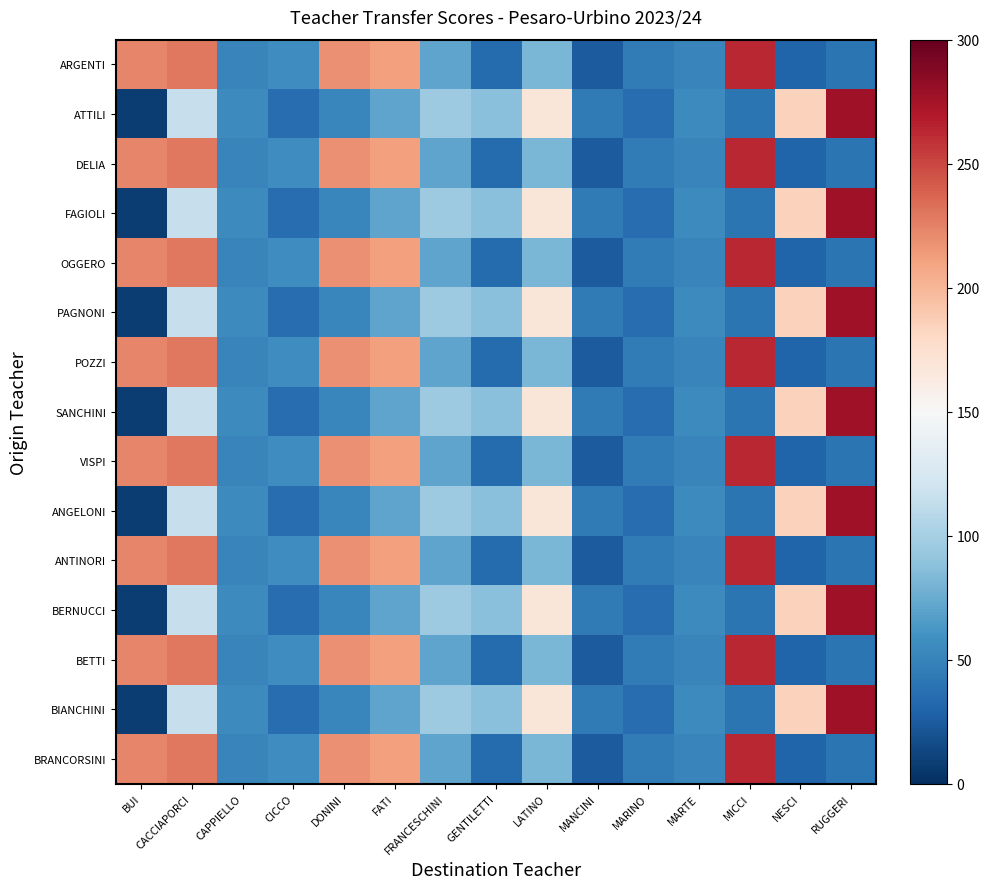

Reading right to left, transcribe all the data shown in this chart.

ARGENTI: RUGGERI=40	NESCI=30	MICCI=263	MARTE=51	MARINO=45	MANCINI=25	LATINO=82	GENTILETTI=35	FRANCESCHINI=71	FATI=211	DONINI=218	CICCO=57	CAPPIELLO=51	CACCIAPORCI=229	BUI=223
ATTILI: RUGGERI=277	NESCI=184	MICCI=41	MARTE=55	MARINO=36	MANCINI=44	LATINO=168	GENTILETTI=87	FRANCESCHINI=96	FATI=71	DONINI=52	CICCO=36	CAPPIELLO=54	CACCIAPORCI=116	BUI=8
DELIA: RUGGERI=40	NESCI=30	MICCI=263	MARTE=51	MARINO=45	MANCINI=25	LATINO=82	GENTILETTI=35	FRANCESCHINI=71	FATI=211	DONINI=218	CICCO=57	CAPPIELLO=51	CACCIAPORCI=229	BUI=223
FAGIOLI: RUGGERI=277	NESCI=184	MICCI=41	MARTE=55	MARINO=36	MANCINI=44	LATINO=168	GENTILETTI=87	FRANCESCHINI=96	FATI=71	DONINI=52	CICCO=36	CAPPIELLO=54	CACCIAPORCI=116	BUI=8
OGGERO: RUGGERI=40	NESCI=30	MICCI=263	MARTE=51	MARINO=45	MANCINI=25	LATINO=82	GENTILETTI=35	FRANCESCHINI=71	FATI=211	DONINI=218	CICCO=57	CAPPIELLO=51	CACCIAPORCI=229	BUI=223
PAGNONI: RUGGERI=277	NESCI=184	MICCI=41	MARTE=55	MARINO=36	MANCINI=44	LATINO=168	GENTILETTI=87	FRANCESCHINI=96	FATI=71	DONINI=52	CICCO=36	CAPPIELLO=54	CACCIAPORCI=116	BUI=8
POZZI: RUGGERI=40	NESCI=30	MICCI=263	MARTE=51	MARINO=45	MANCINI=25	LATINO=82	GENTILETTI=35	FRANCESCHINI=71	FATI=211	DONINI=218	CICCO=57	CAPPIELLO=51	CACCIAPORCI=229	BUI=223
SANCHINI: RUGGERI=277	NESCI=184	MICCI=41	MARTE=55	MARINO=36	MANCINI=44	LATINO=168	GENTILETTI=87	FRANCESCHINI=96	FATI=71	DONINI=52	CICCO=36	CAPPIELLO=54	CACCIAPORCI=116	BUI=8
VISPI: RUGGERI=40	NESCI=30	MICCI=263	MARTE=51	MARINO=45	MANCINI=25	LATINO=82	GENTILETTI=35	FRANCESCHINI=71	FATI=211	DONINI=218	CICCO=57	CAPPIELLO=51	CACCIAPORCI=229	BUI=223
ANGELONI: RUGGERI=277	NESCI=184	MICCI=41	MARTE=55	MARINO=36	MANCINI=44	LATINO=168	GENTILETTI=87	FRANCESCHINI=96	FATI=71	DONINI=52	CICCO=36	CAPPIELLO=54	CACCIAPORCI=116	BUI=8
ANTINORI: RUGGERI=40	NESCI=30	MICCI=263	MARTE=51	MARINO=45	MANCINI=25	LATINO=82	GENTILETTI=35	FRANCESCHINI=71	FATI=211	DONINI=218	CICCO=57	CAPPIELLO=51	CACCIAPORCI=229	BUI=223
BERNUCCI: RUGGERI=277	NESCI=184	MICCI=41	MARTE=55	MARINO=36	MANCINI=44	LATINO=168	GENTILETTI=87	FRANCESCHINI=96	FATI=71	DONINI=52	CICCO=36	CAPPIELLO=54	CACCIAPORCI=116	BUI=8
BETTI: RUGGERI=40	NESCI=30	MICCI=263	MARTE=51	MARINO=45	MANCINI=25	LATINO=82	GENTILETTI=35	FRANCESCHINI=71	FATI=211	DONINI=218	CICCO=57	CAPPIELLO=51	CACCIAPORCI=229	BUI=223
BIANCHINI: RUGGERI=277	NESCI=184	MICCI=41	MARTE=55	MARINO=36	MANCINI=44	LATINO=168	GENTILETTI=87	FRANCESCHINI=96	FATI=71	DONINI=52	CICCO=36	CAPPIELLO=54	CACCIAPORCI=116	BUI=8
BRANCORSINI: RUGGERI=40	NESCI=30	MICCI=263	MARTE=51	MARINO=45	MANCINI=25	LATINO=82	GENTILETTI=35	FRANCESCHINI=71	FATI=211	DONINI=218	CICCO=57	CAPPIELLO=51	CACCIAPORCI=229	BUI=223